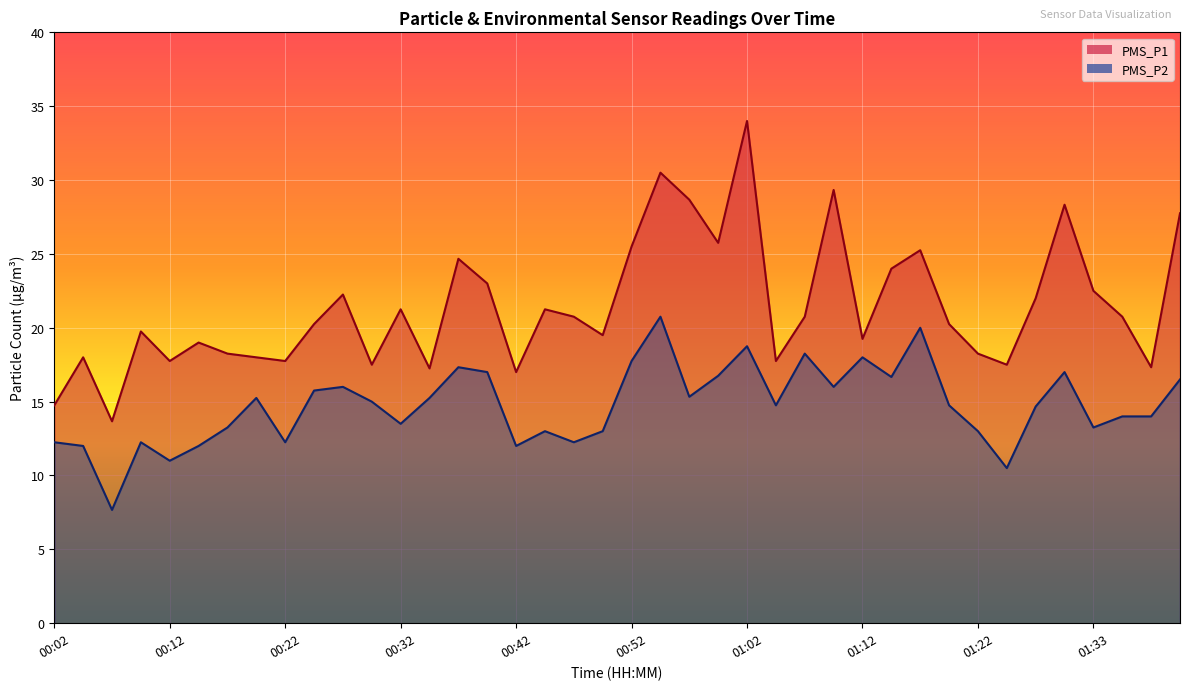

Is it true that PMS_P2 equals 16.0 at 00:27?

True